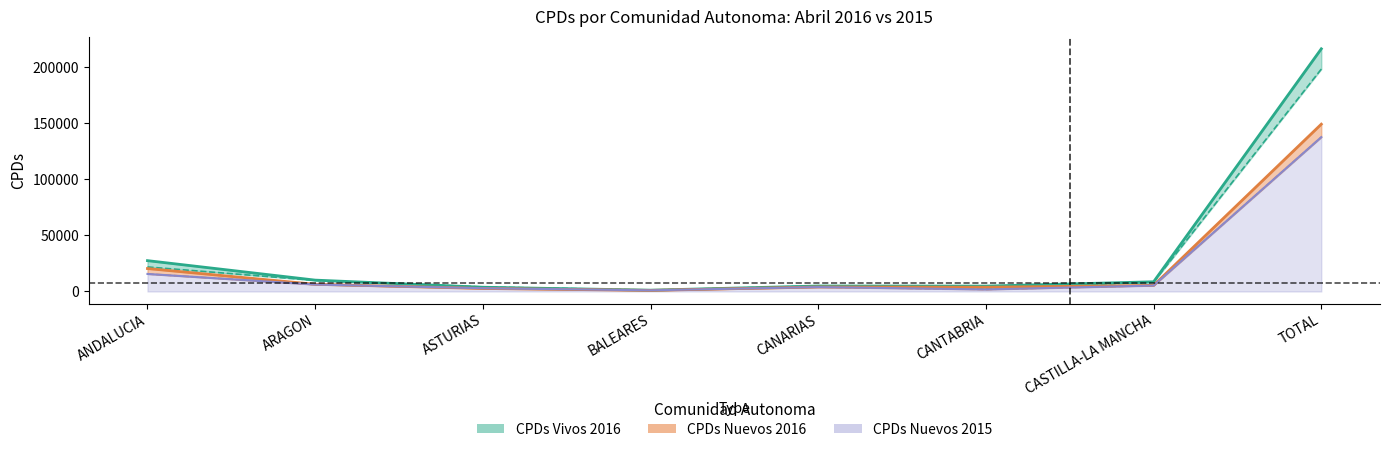

Where does the CPDs_nuevos_2016 series first go above 5428?

ANDALUCIA